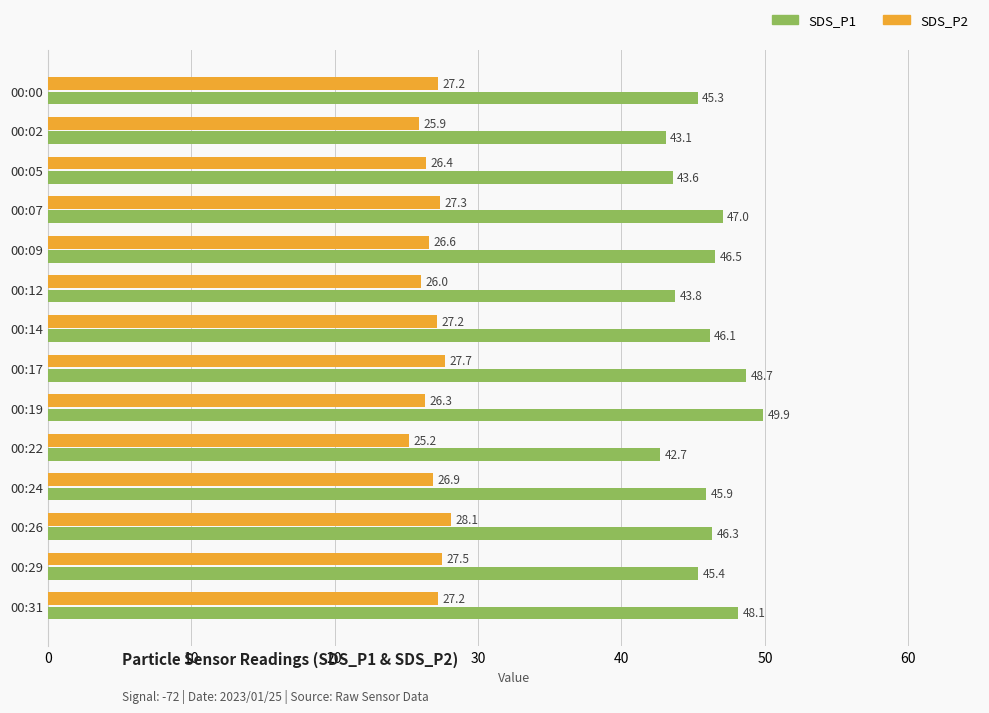

Rank the categories by SDS_P1 value from lowest to highest.

00:22, 00:02, 00:05, 00:12, 00:00, 00:29, 00:24, 00:14, 00:26, 00:09, 00:07, 00:31, 00:17, 00:19